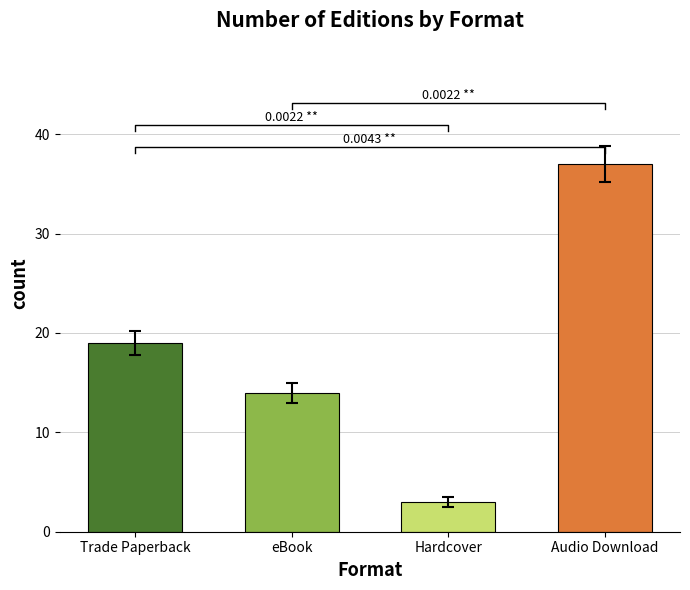

Rank the categories by value from highest to lowest.

Audio Download, Trade Paperback, eBook, Hardcover